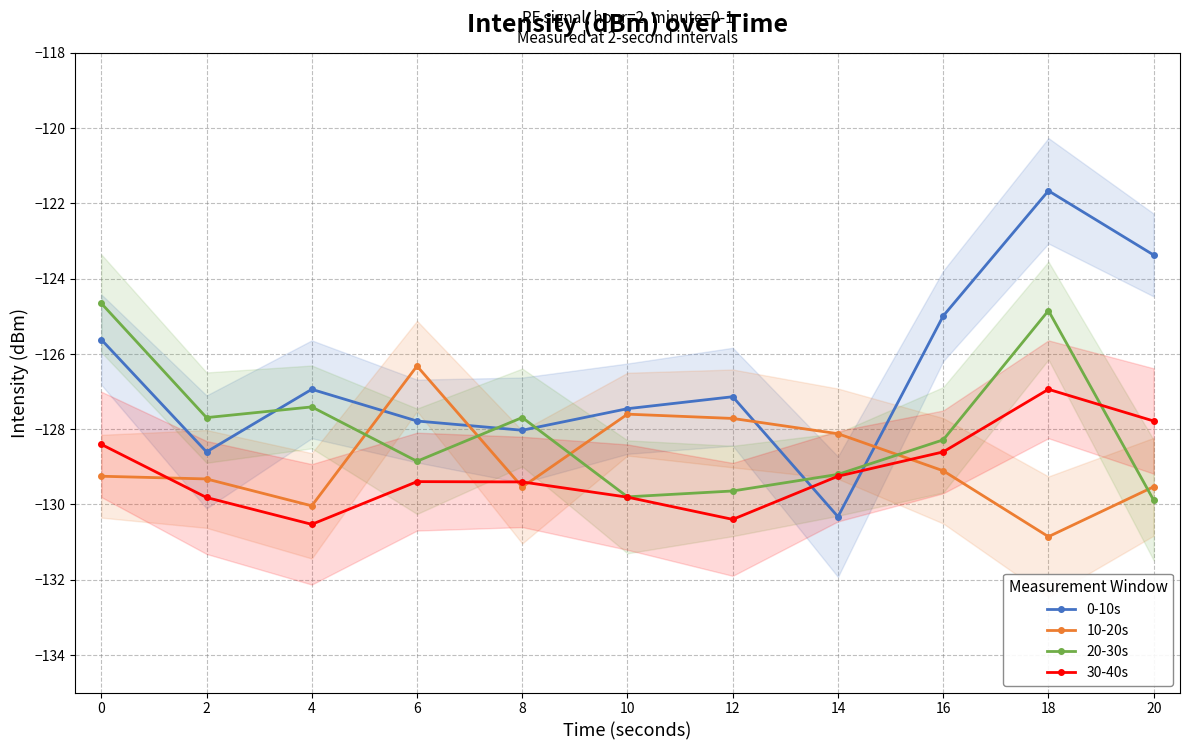

Reading left to right, extract all data points from this chart.

0-10s: 0=-125.6	2=-128.6	4=-126.9	6=-127.8	8=-128.0	10=-127.5	12=-127.1	14=-130.3	16=-125.0	18=-121.7	20=-123.4
10-20s: 0=-129.3	2=-129.3	4=-130.0	6=-126.3	8=-129.5	10=-127.6	12=-127.7	14=-128.1	16=-129.1	18=-130.9	20=-129.5
20-30s: 0=-124.7	2=-127.7	4=-127.4	6=-128.9	8=-127.7	10=-129.8	12=-129.6	14=-129.2	16=-128.3	18=-124.9	20=-129.9
30-40s: 0=-128.4	2=-129.8	4=-130.5	6=-129.4	8=-129.4	10=-129.8	12=-130.4	14=-129.3	16=-128.6	18=-126.9	20=-127.8